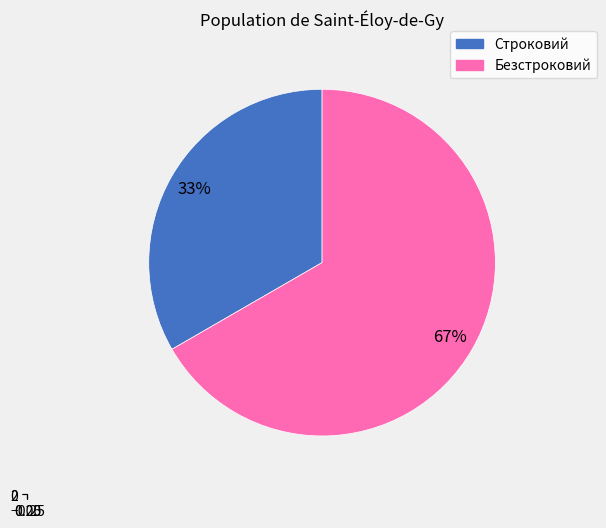

Which slice is the largest?

Безстроковий